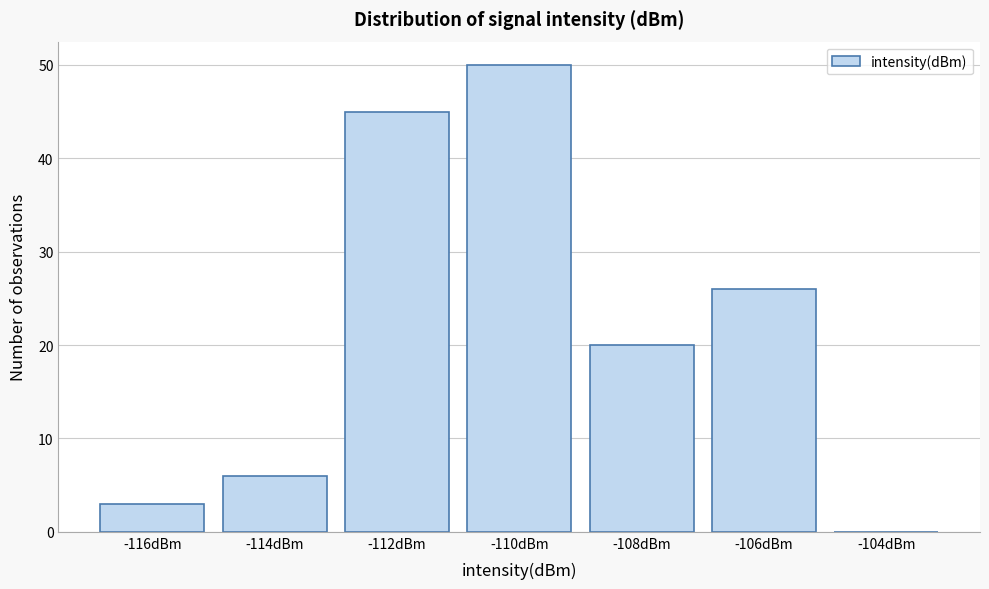

Reading left to right, what are all the values shown in this chart?

-116dBm=3	-114dBm=6	-112dBm=45	-110dBm=50	-108dBm=20	-106dBm=26	-104dBm=0